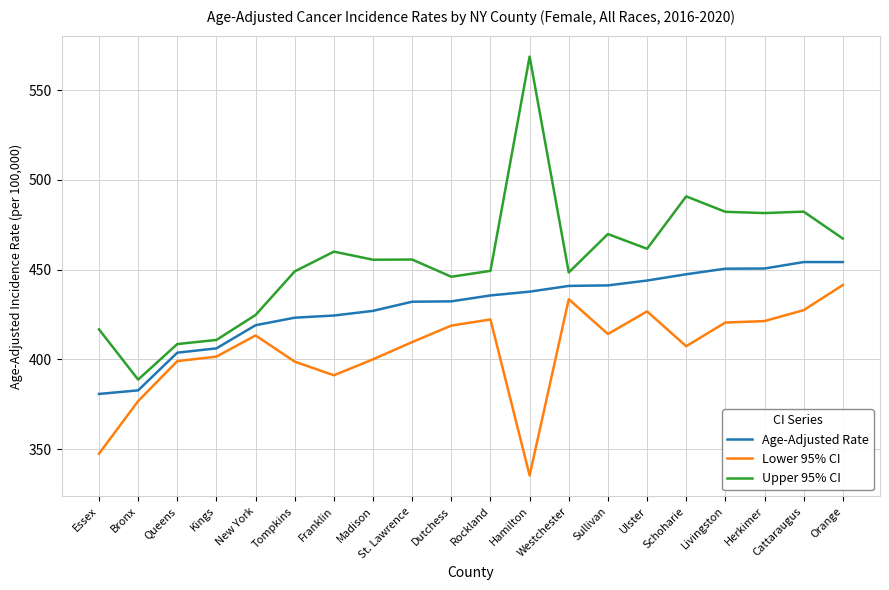

At which category does Upper 95% CI reach its first local peak?

Franklin